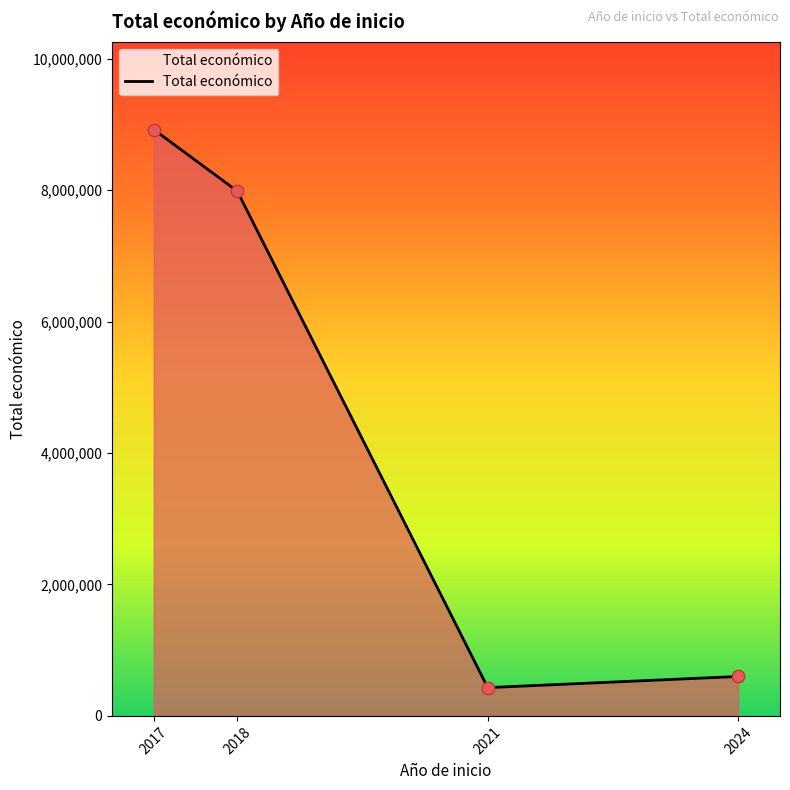

Between 2017 and 2021, which is larger?

2017